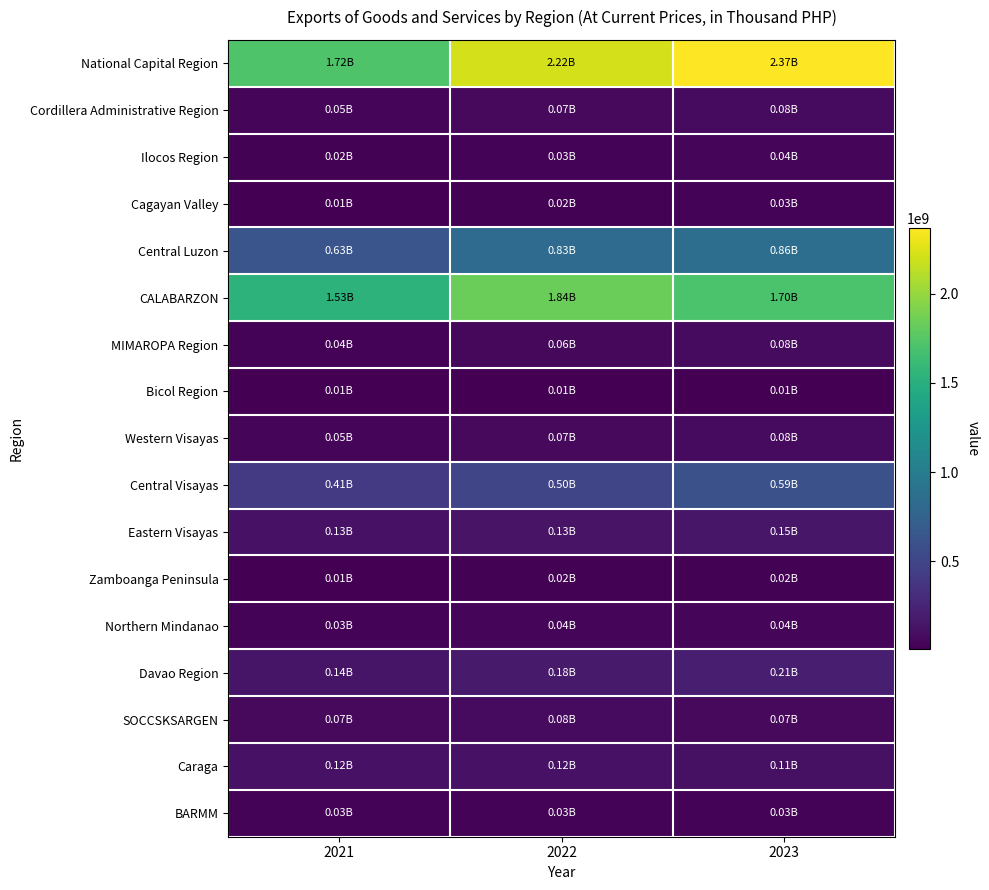

How many data points does each series have?

3